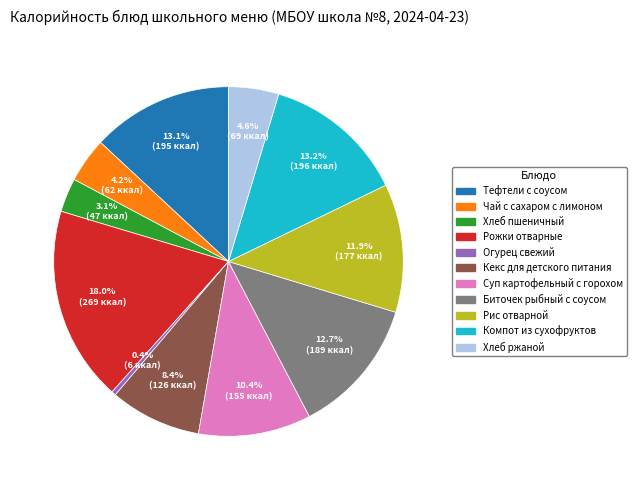

Between Чай с сахаром с лимоном and Рожки отварные, which is larger?

Рожки отварные